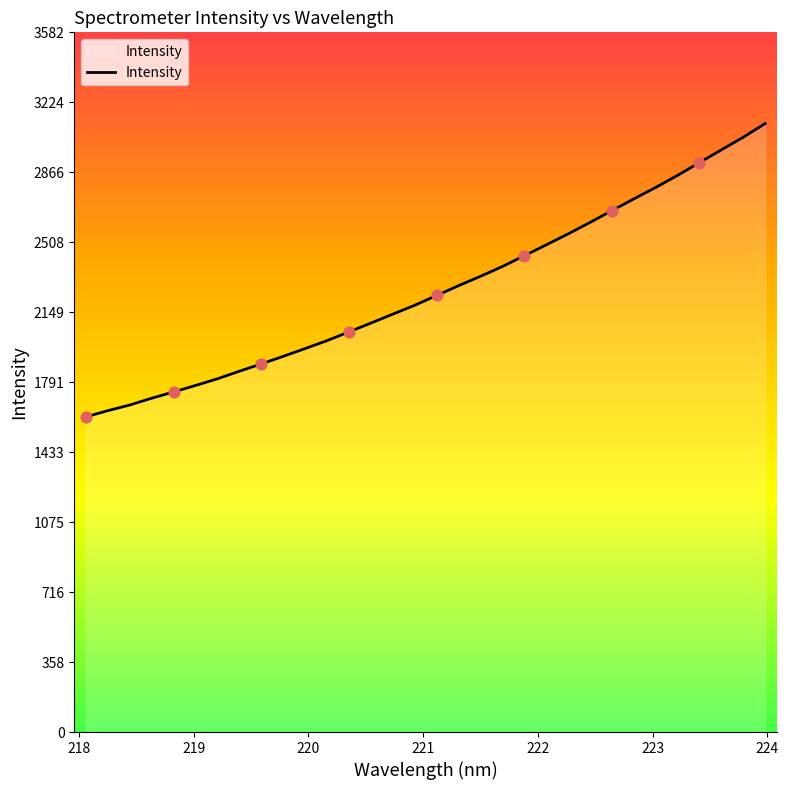

What is the maximum value shown in the chart?

3115.1